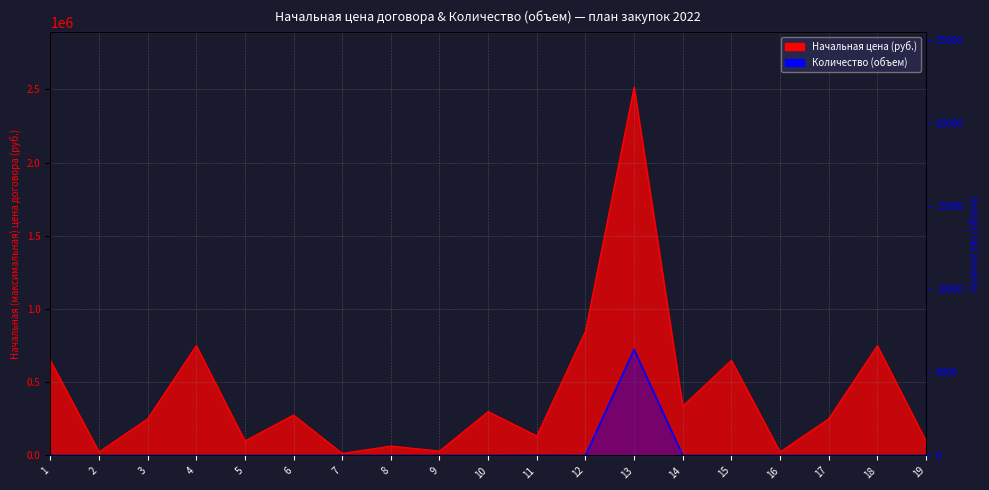

Reading left to right, list all the values displayed in this chart.

Начальная (максимальная) цена договора: 1=650000.0	2=24000.0	3=250000.0	4=750000.0	5=99000.0	6=275836.1	7=13811.8	8=64317.0	9=30000.0	10=299574.0	11=133432.0	12=848640.0	13=2516582.6	14=337019.3	15=650000.0	16=24000.0	17=250000.0	18=750000.0	19=99000.0
Количество (объем): 1=1.0	2=1.0	3=1.0	4=1.0	5=1.0	6=1.0	7=1.0	8=1.0	9=1.0	10=1.0	11=10.0	12=1.0	13=6370.0	14=1.0	15=1.0	16=1.0	17=1.0	18=1.0	19=1.0